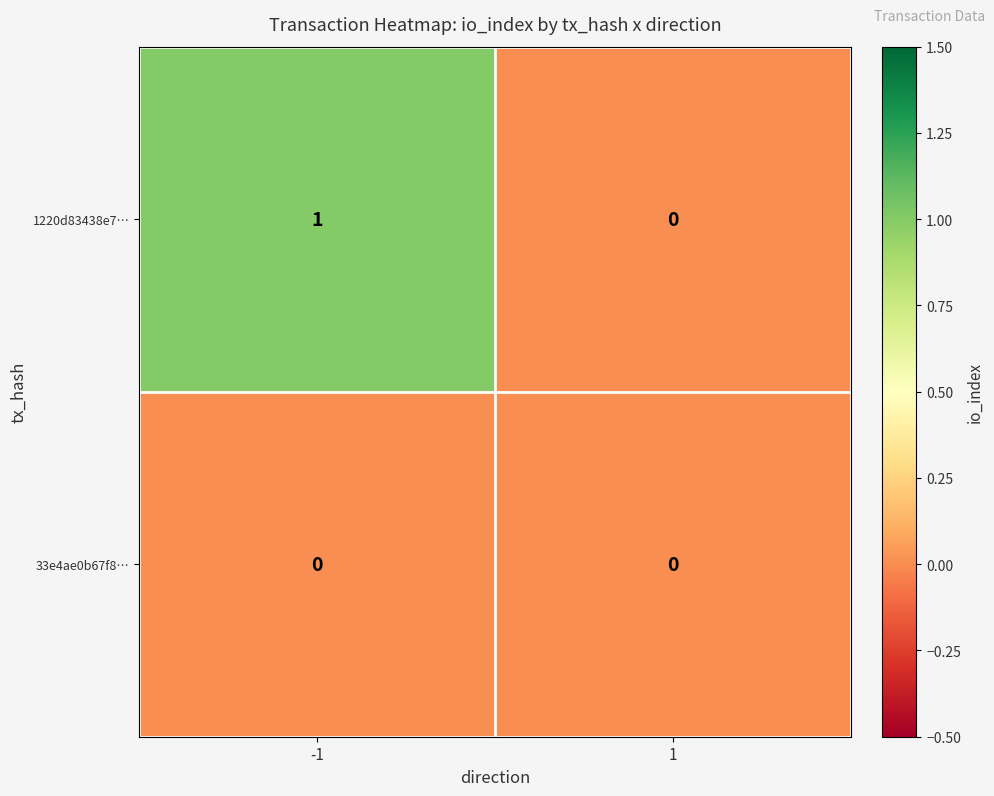

Rank the series by their average value, from lowest to highest.

33e4ae0b67f8…, 1220d83438e7…